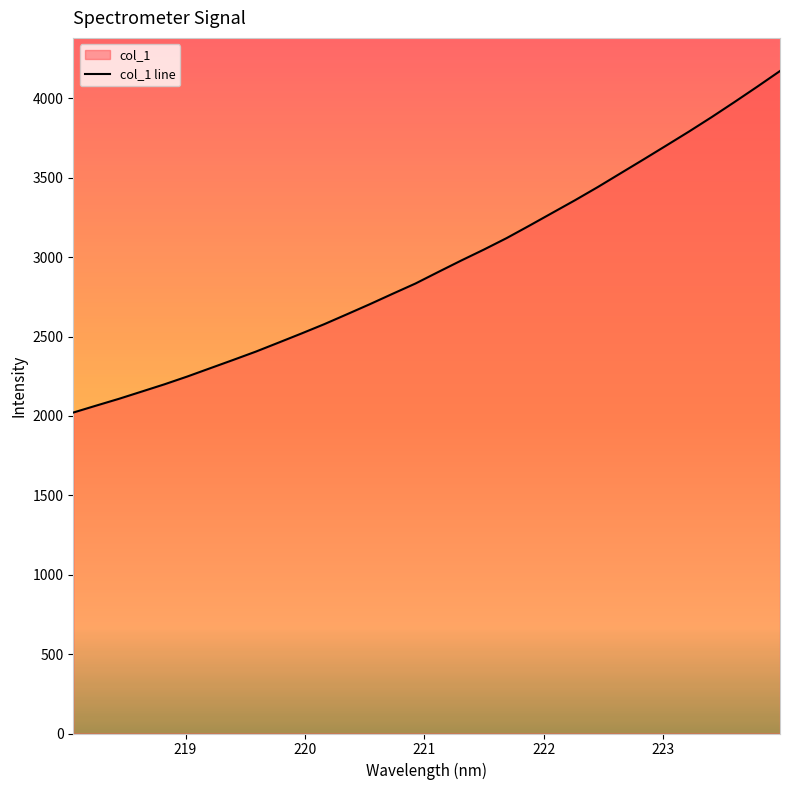

What is the greatest value displayed?

4172.0